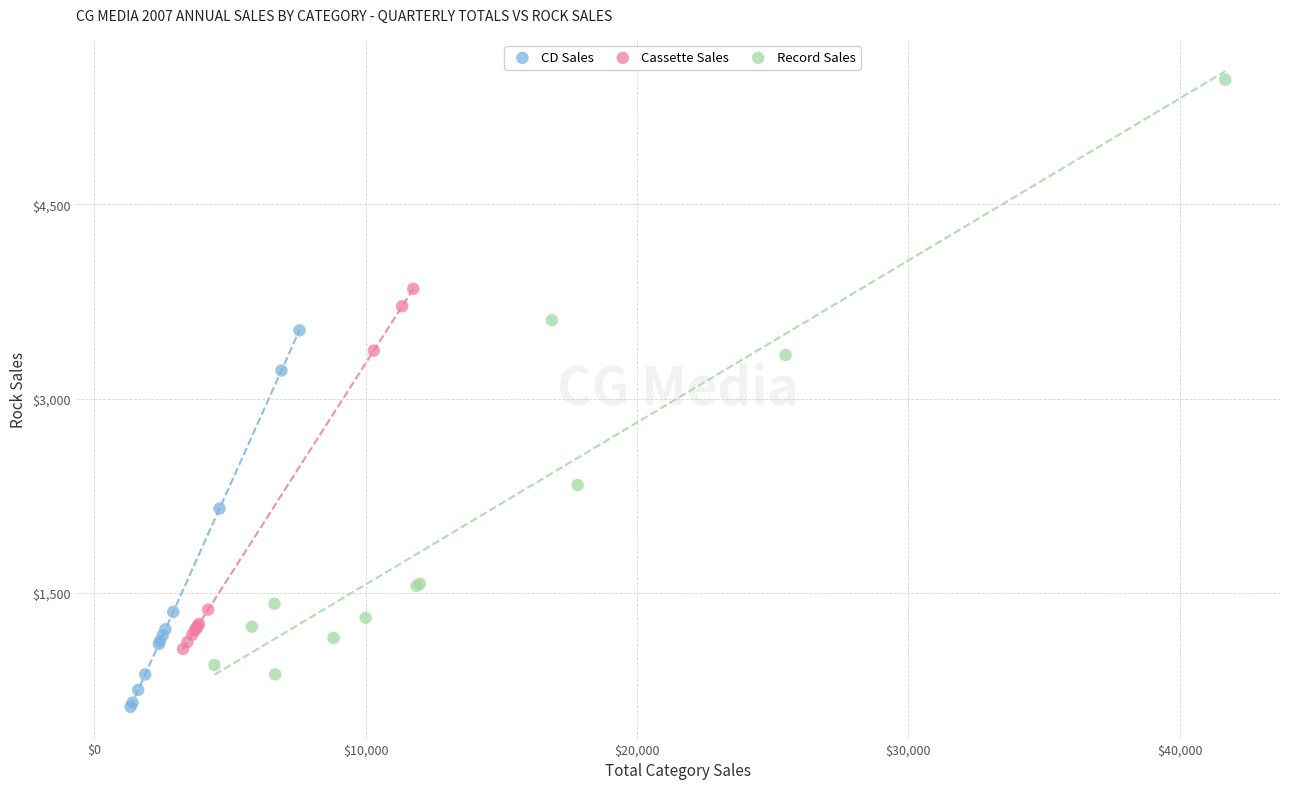

Which series contains the highest Y value?

Record Sales